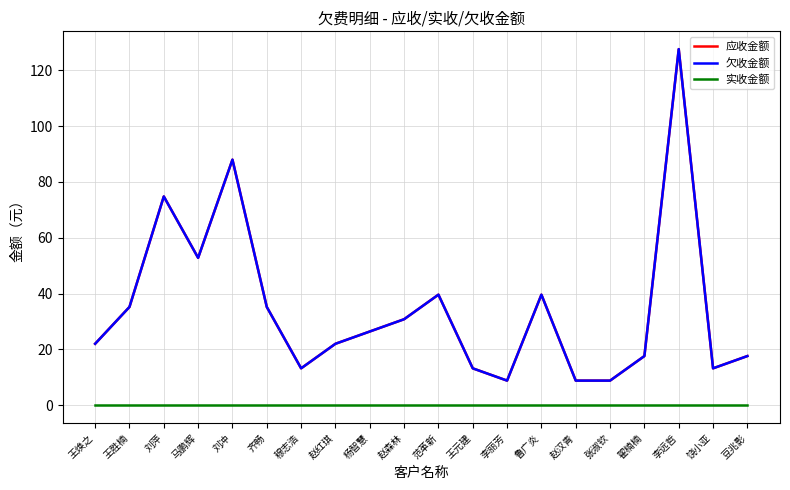

What is the label of the 1st point from the right?

豆兆影